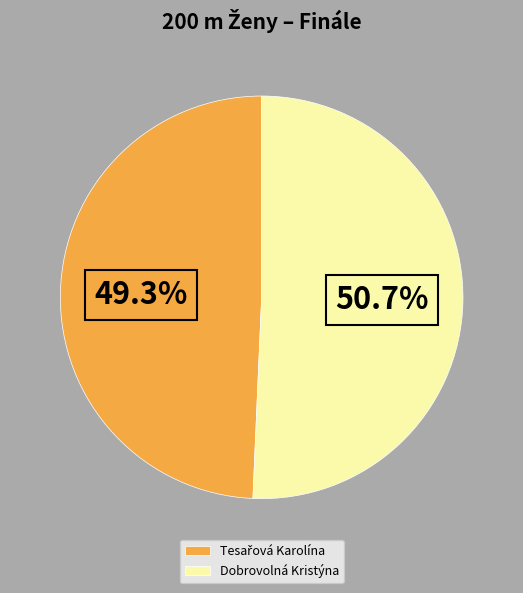

Which slice represents more than half of the pie?

Dobrovolná Kristýna